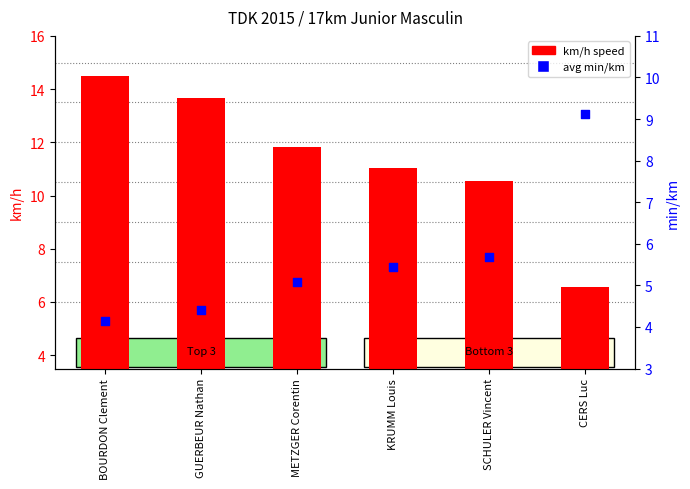

What is the total value across all series at CERS Luc?

15.7